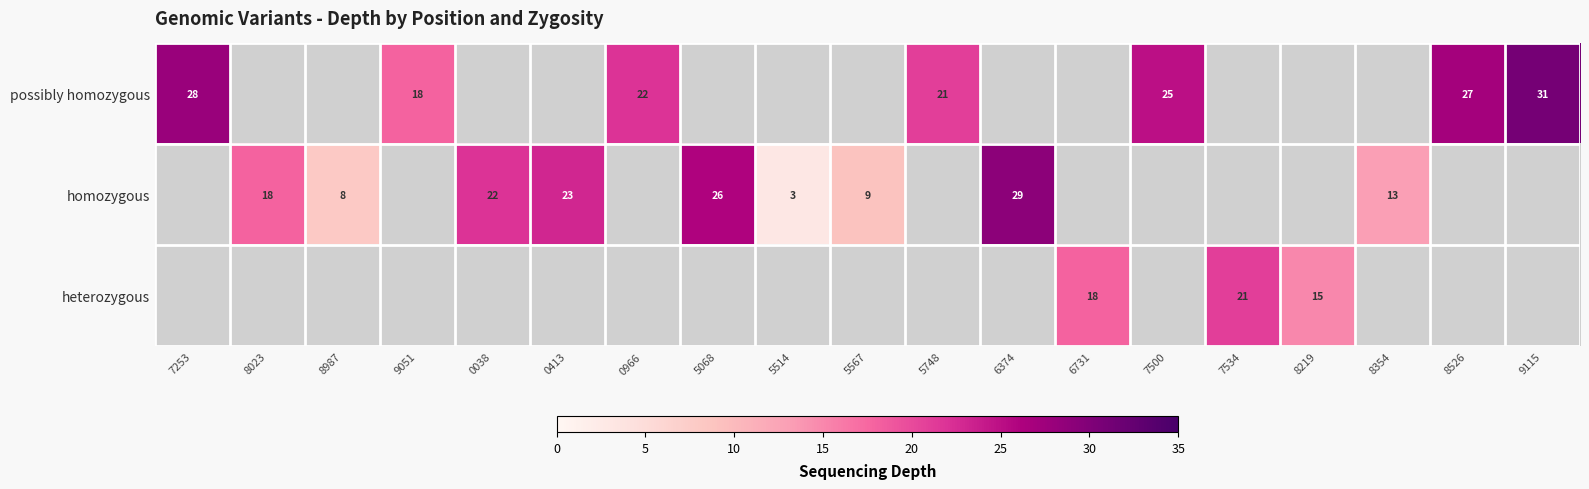

True or false: heterozygous has a value of 18 at 6731.

True